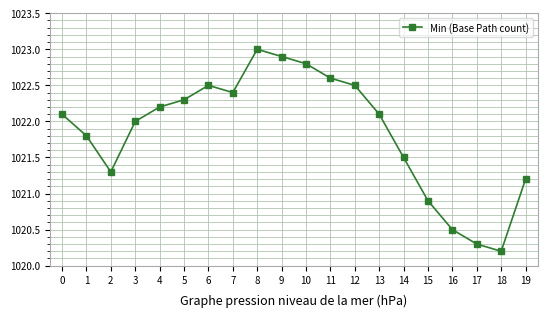

What is the value of the 3rd point from the left?

1021.3